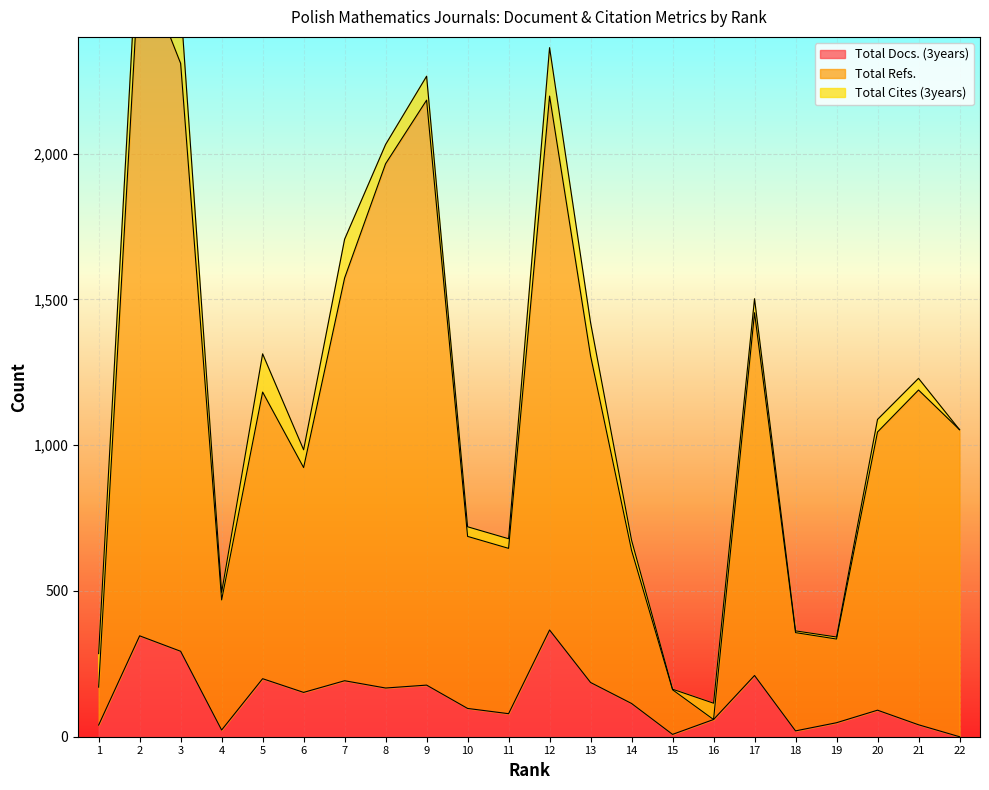

What is the maximum value for Total Docs. (3years)?

366